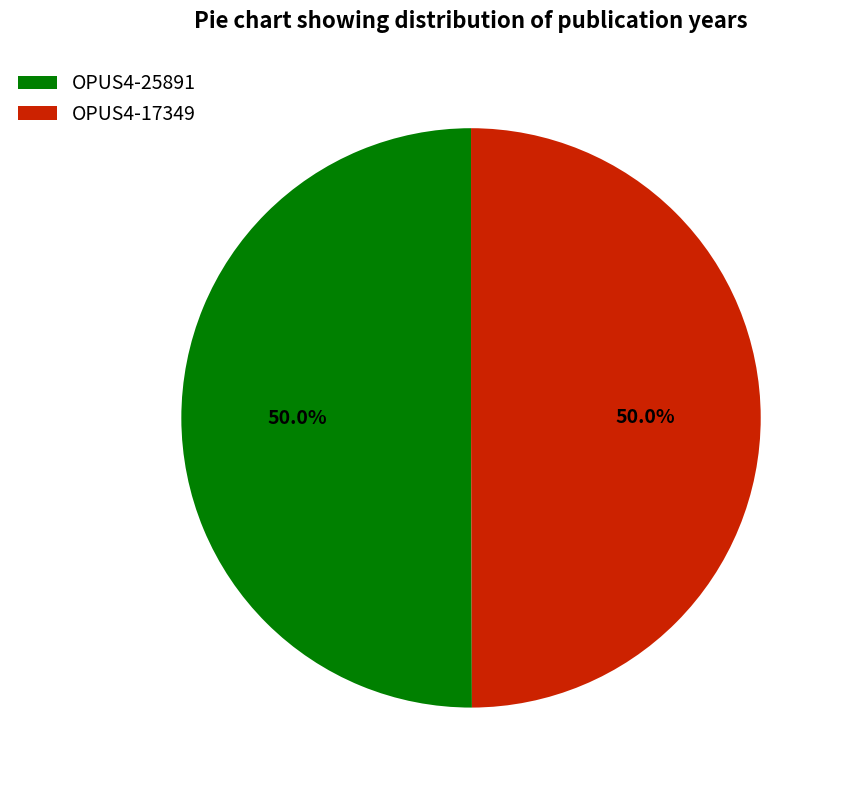

How much of the chart is everything except OPUS4-17349?

50.0%